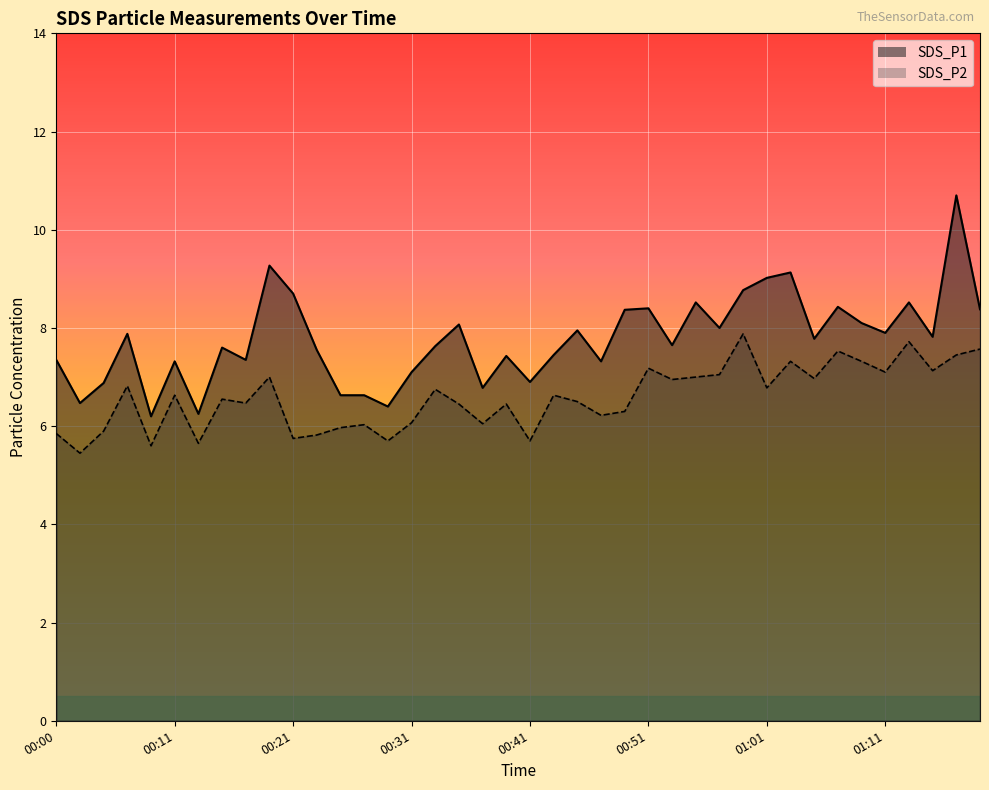

Which series has the largest range (max minus min)?

SDS_P1